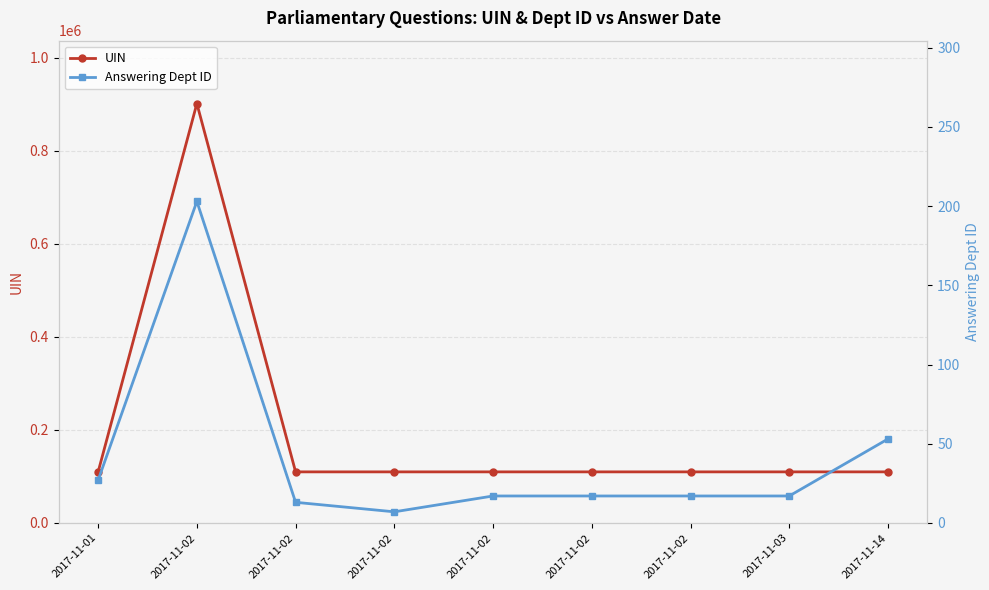

True or false: Answering Dept ID has a value of 17 at 2017-11-02.

True